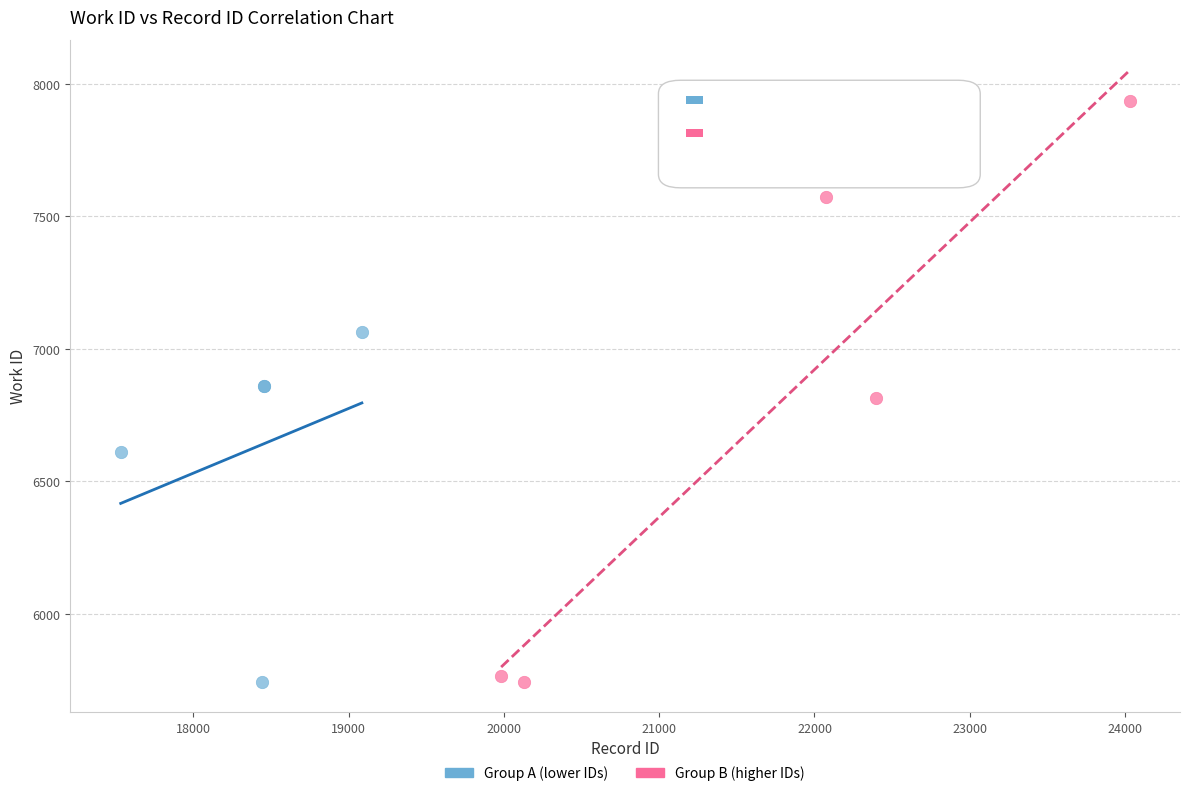

Which series has the widest spread of Y values?

Group B (higher IDs)